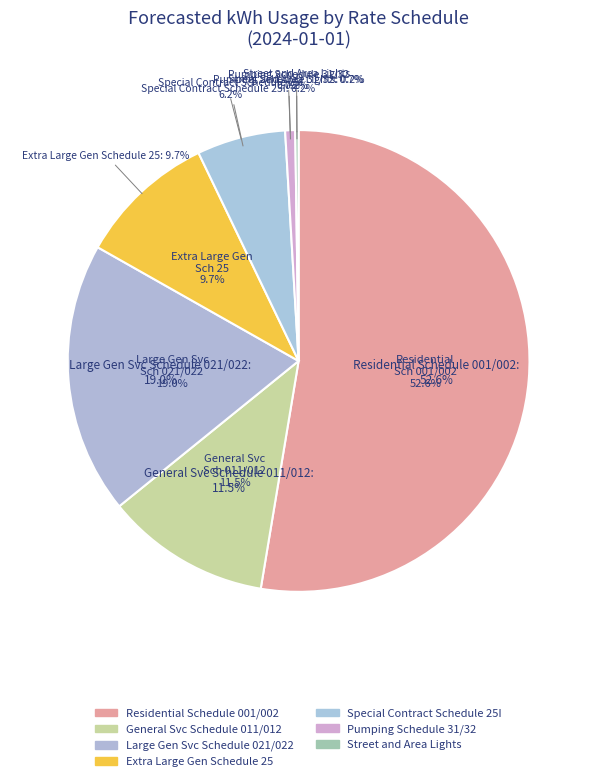

Between Residential Schedule 001/002 and Pumping Schedule 31/32, which is larger?

Residential Schedule 001/002